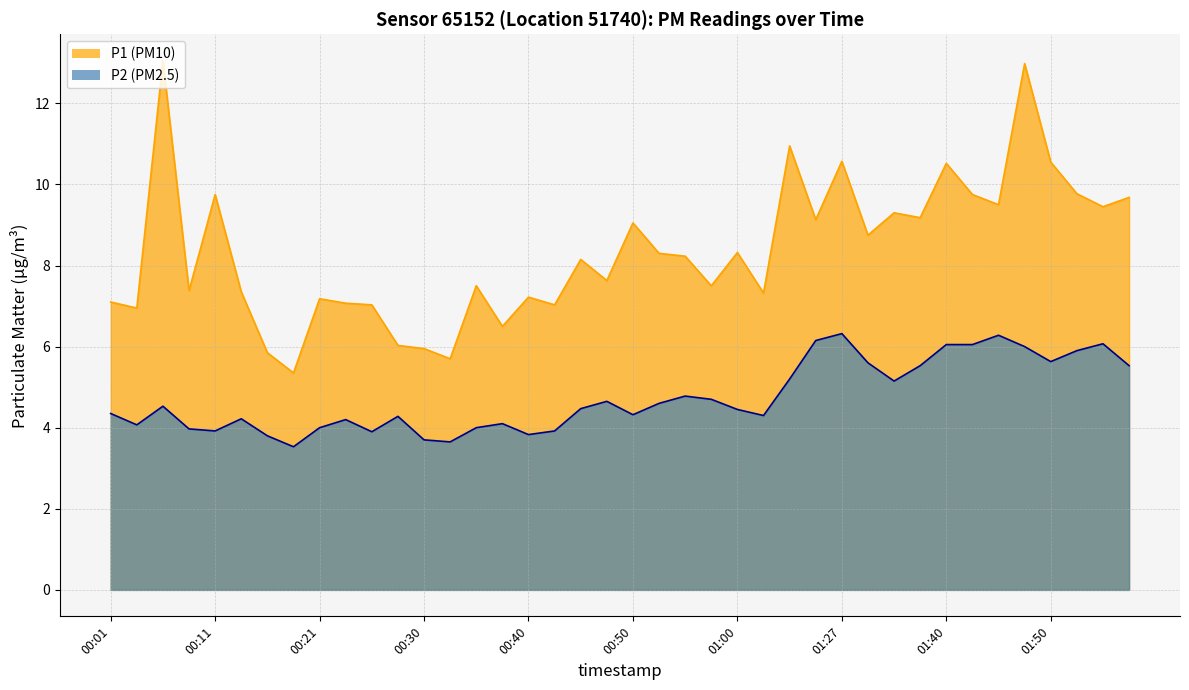

Does the chart have visible grid lines?

Yes